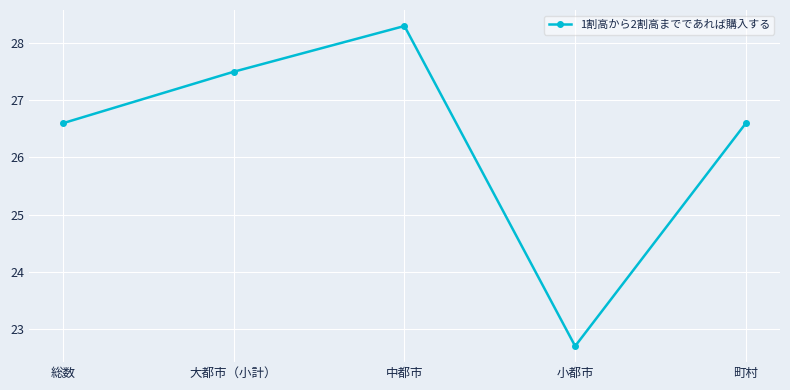

Which has a higher value, 小都市 or 中都市?

中都市